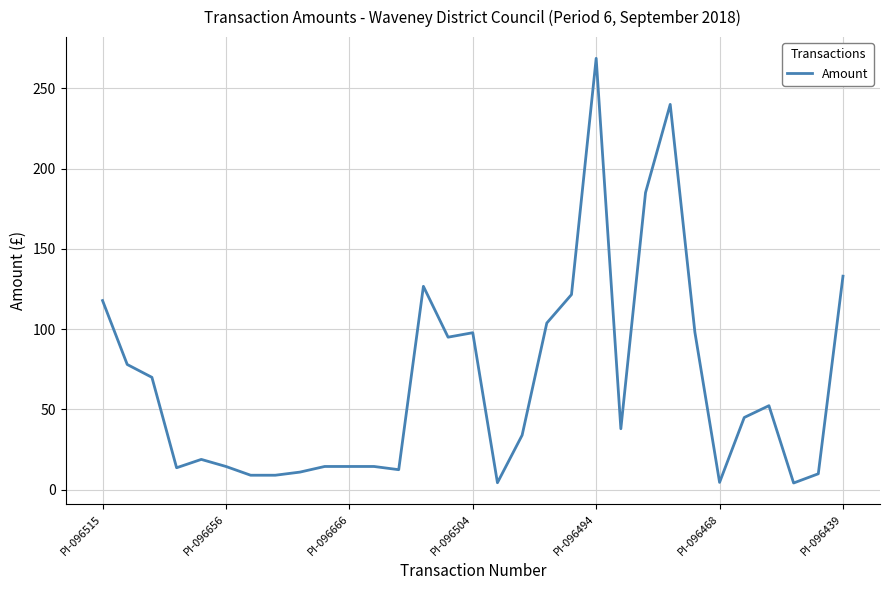

What is the difference between the maximum and minimum values?

264.4